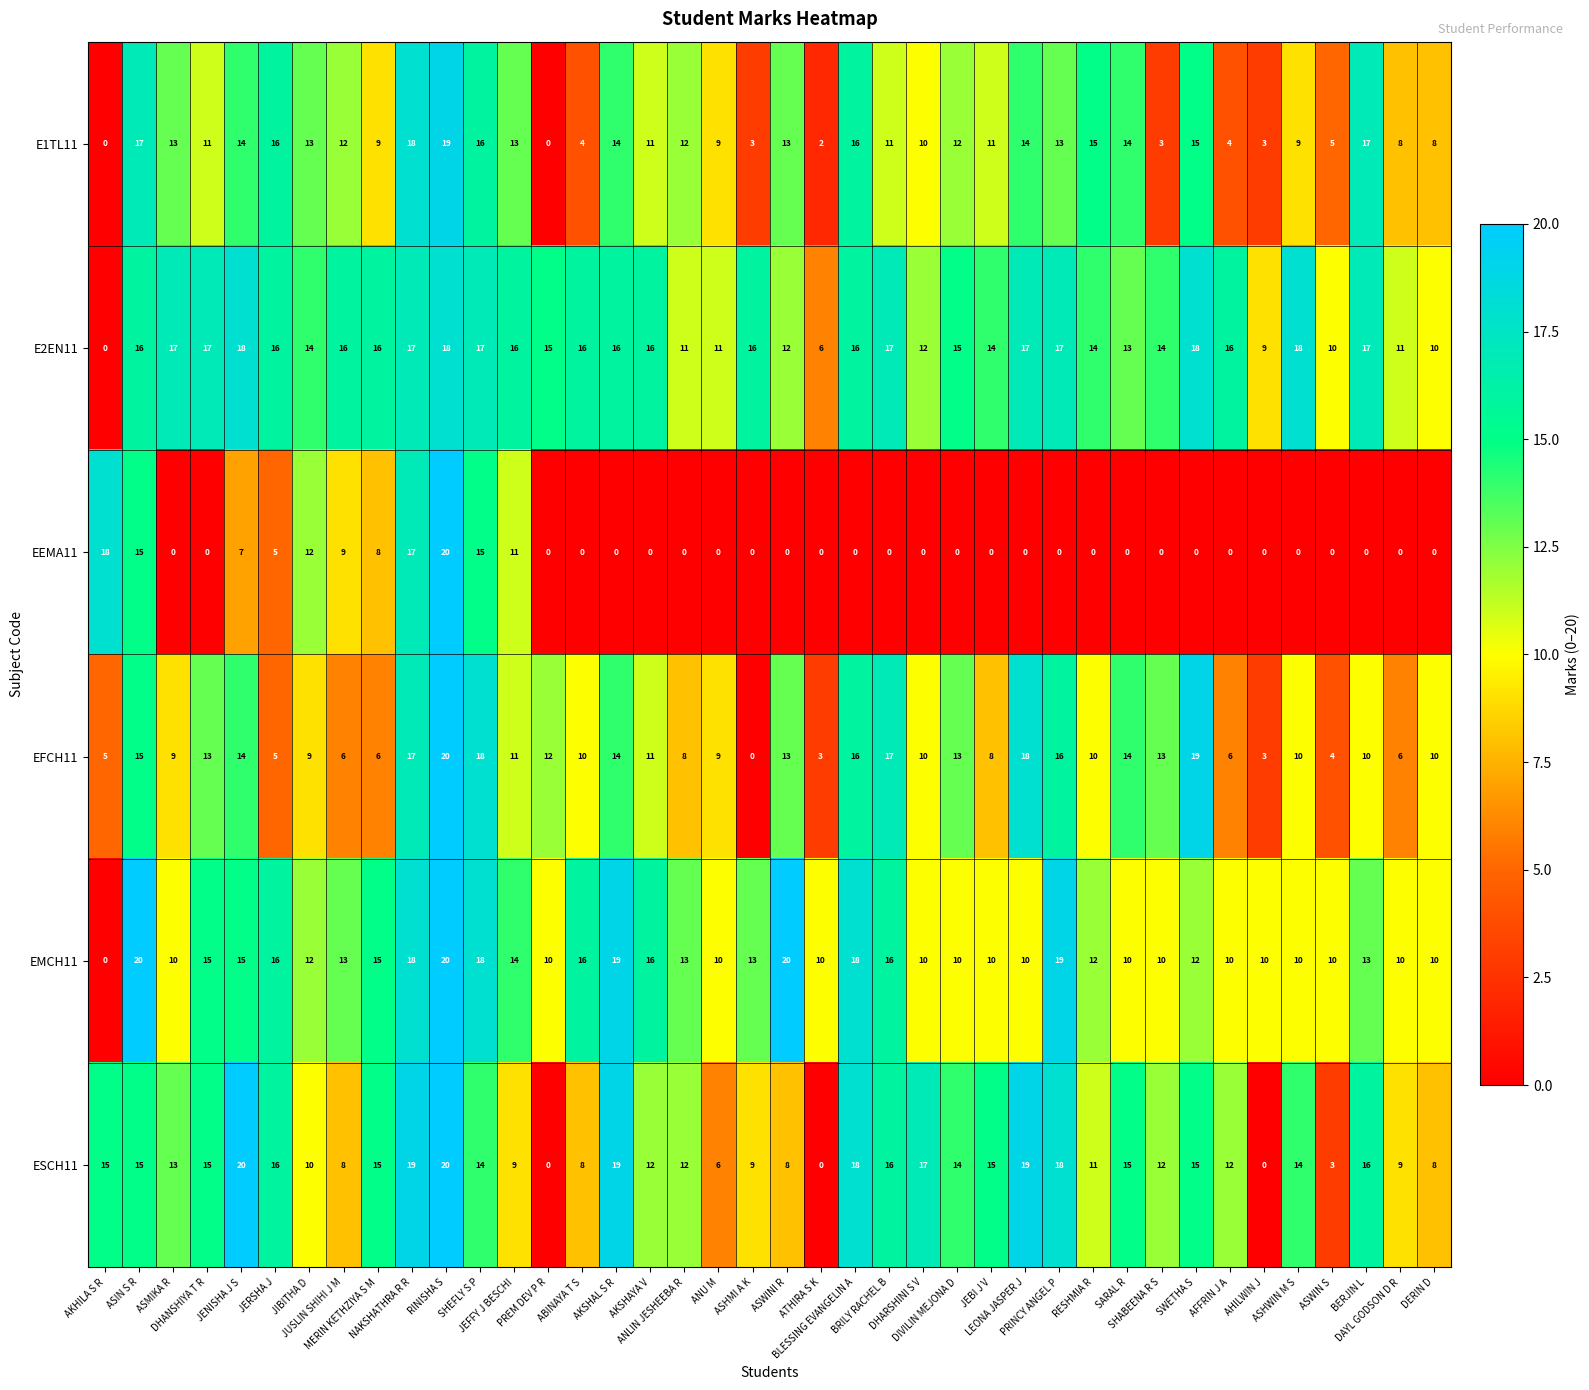

How many distinct data groups are displayed?

6